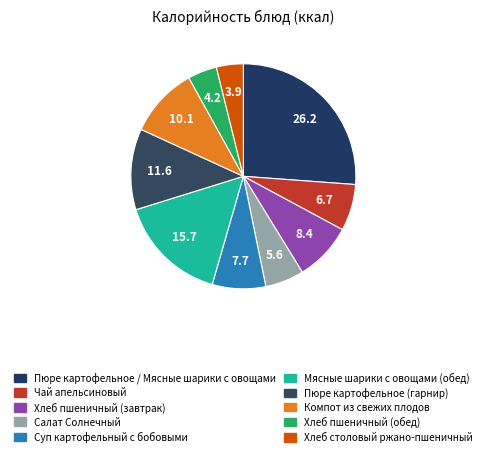

To the nearest percent, what percentage of the pie is Мясные шарики с овощами (обед)?

16%